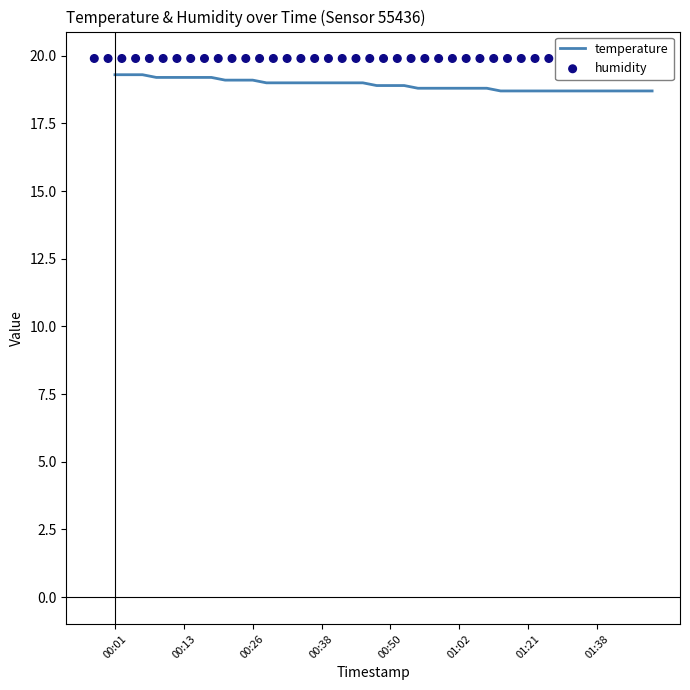

At how many categories does at least one series exceed 19?

40